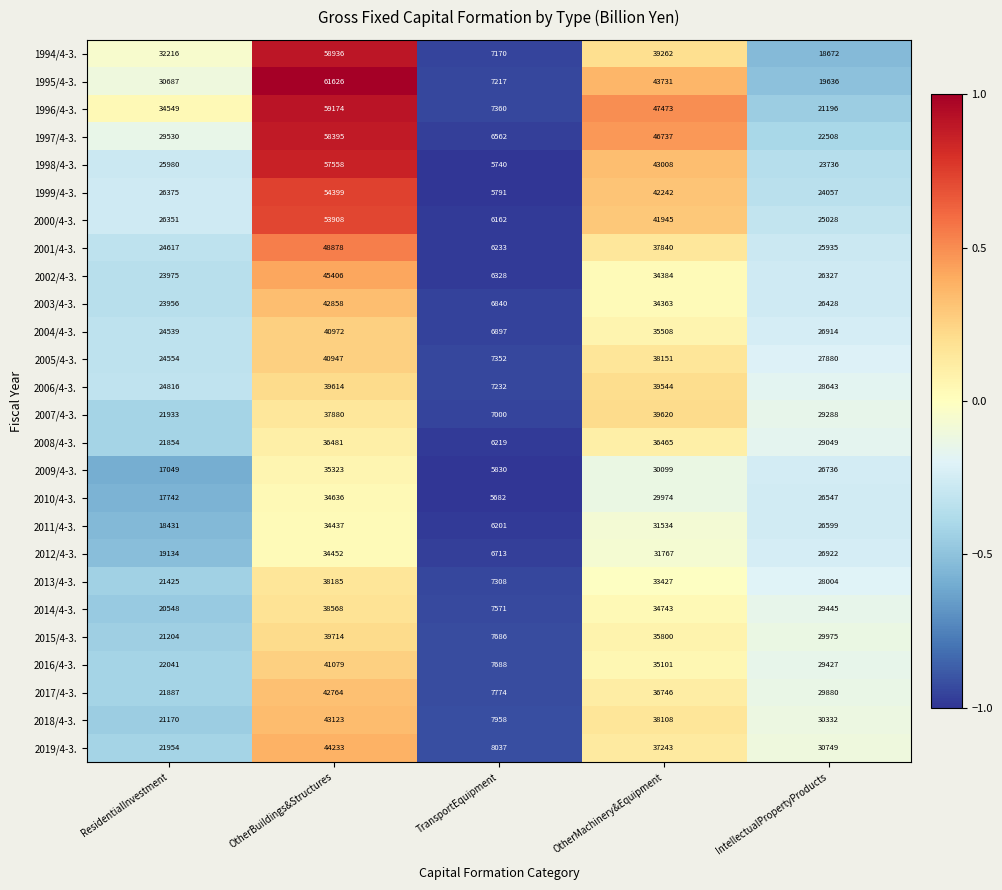

Is it true that 1996/4-3. equals 20282 at OtherMachinery&Equipment?

False